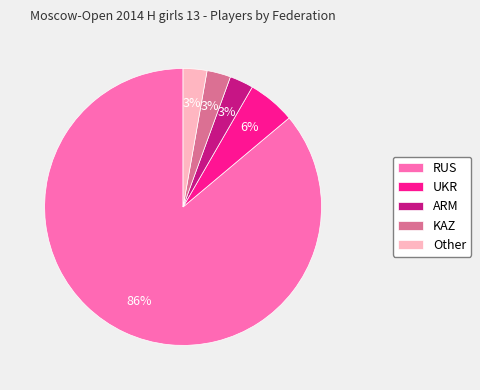

Approximately how many times larger is the value at ARM compared to KAZ?

1.0